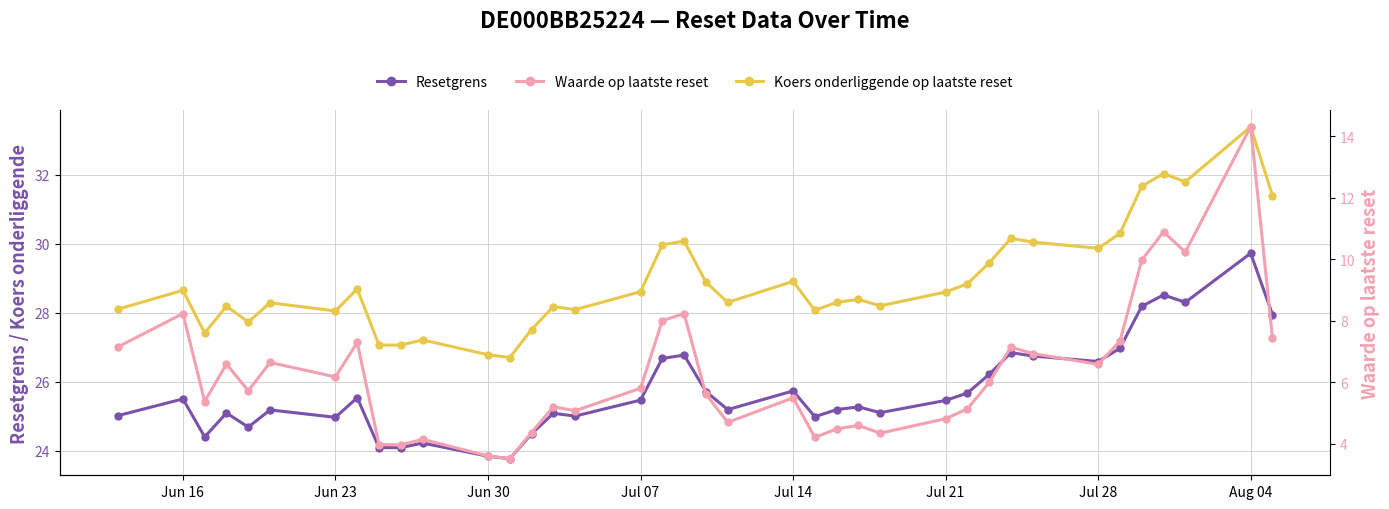

True or false: Resetgrens has more than 2 interior local peaks.

True